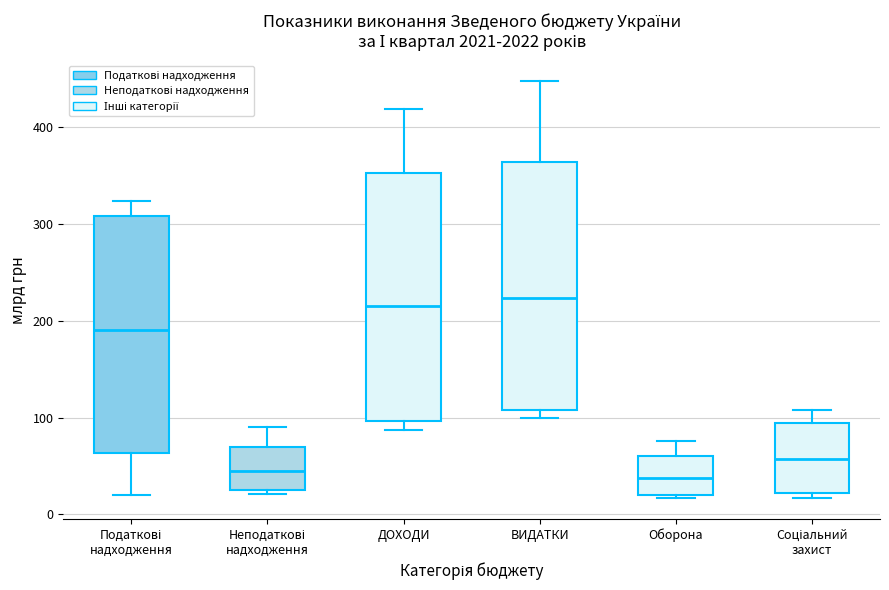

Reading left to right, transcribe this box plot: for each box, give where its median line is, the range the box spans, and where its two whiskers end, as read against the y-axis. The values are not printed on the chart, so give them approximately, as read against the axis.

Податкові надходження: median 190, box 60 to 310, whiskers 20 to 320
Неподаткові надходження: median 40, box 30 to 70, whiskers 20 to 90
ДОХОДИ: median 220, box 100 to 350, whiskers 90 to 420
ВИДАТКИ: median 220, box 110 to 360, whiskers 100 to 450
Оборона: median 40, box 20 to 60, whiskers 20 to 80
Соціальний захист: median 60, box 20 to 90, whiskers 20 (just below the box's lower edge) to 110